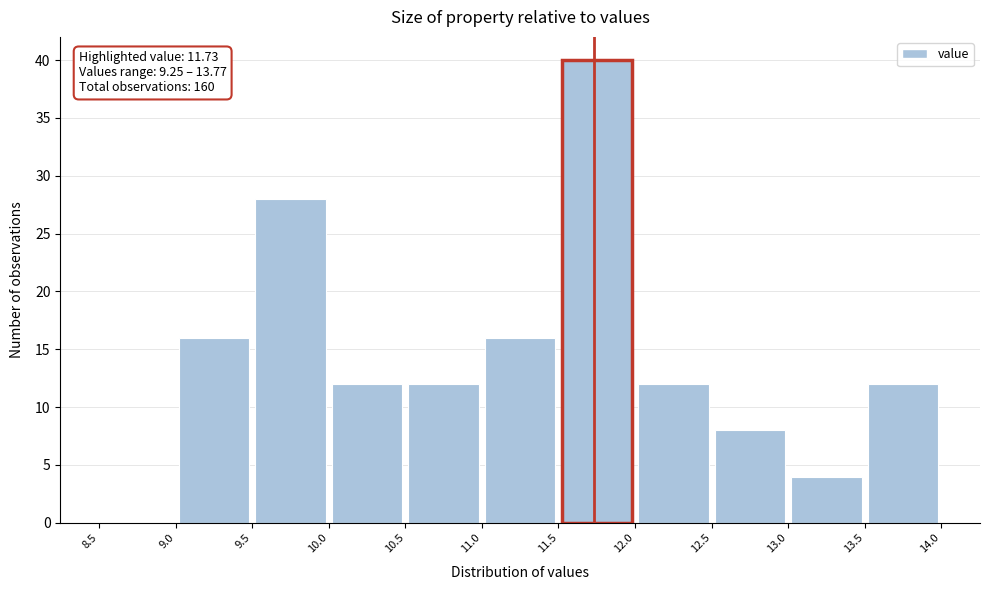

Over which range of the x-axis is the bar tallest?

11.5 to 12.0